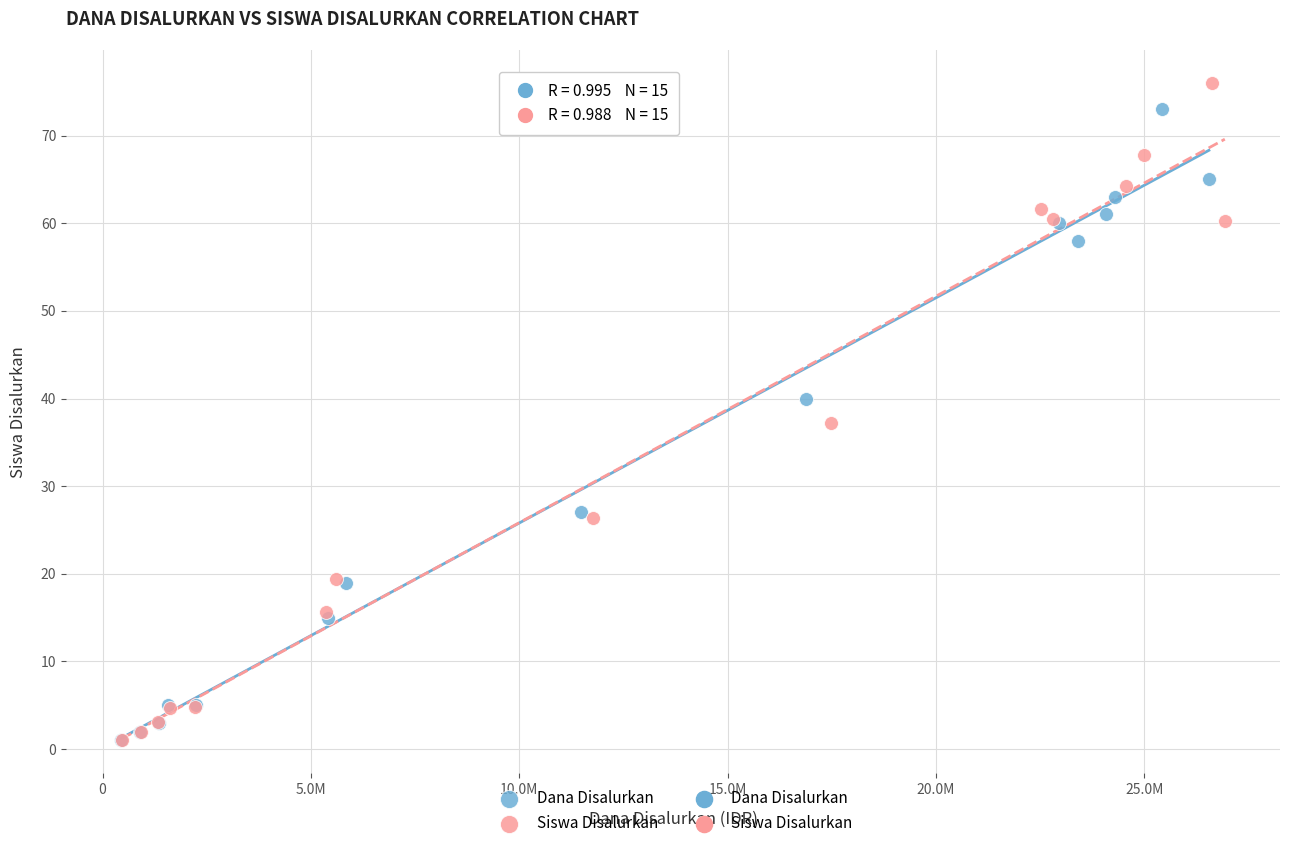

Which series has the largest Y range (max minus min)?

Siswa Disalurkan